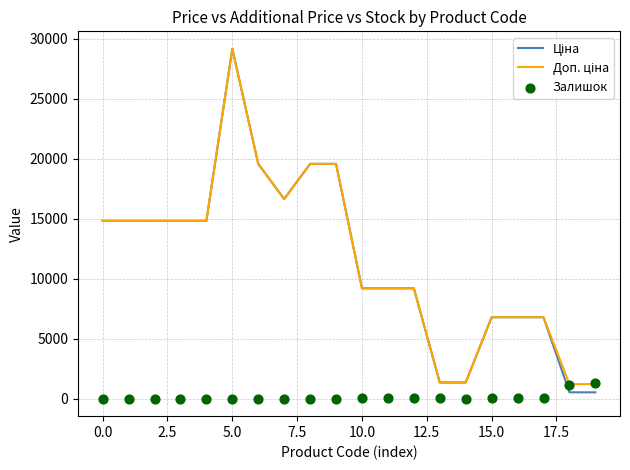

Is the value of Доп. ціна at −2.5 greater than the value of Ціна at 11?

Yes